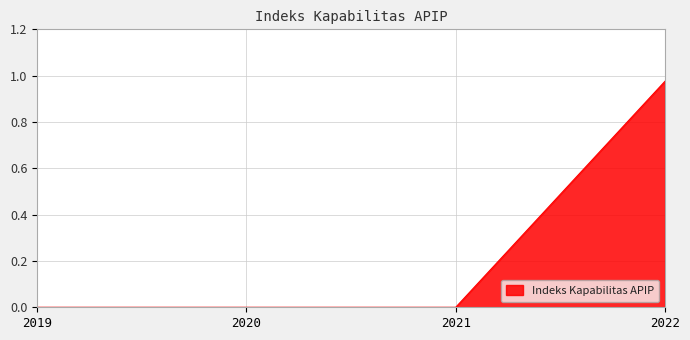

Between 2021 and 2022, which is larger?

2022